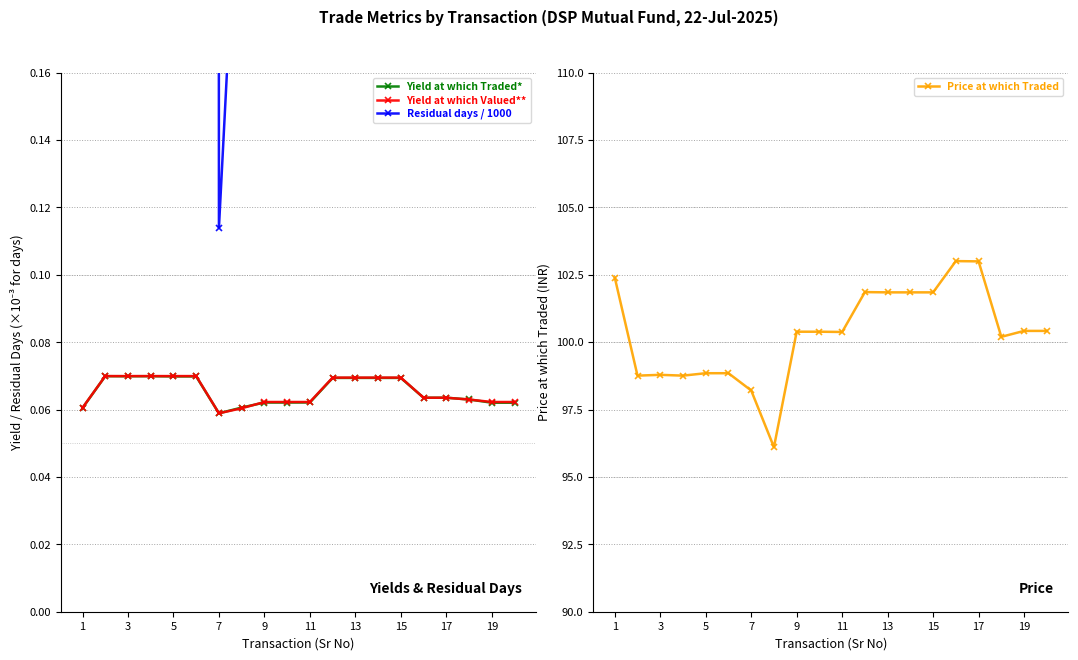

True or false: Yield at which Traded* has more than 2 points higher than both neighbors.

True